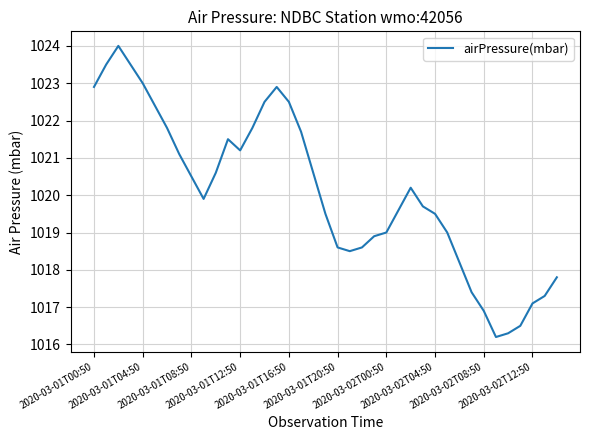

What is the difference between the maximum and minimum values?

7.8